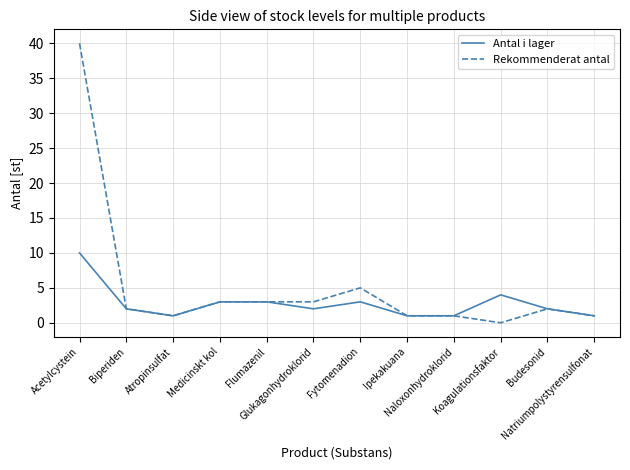

What is the sum of the Rekommenderat antal values at Budesonid and Naloxonhydroklorid?

3